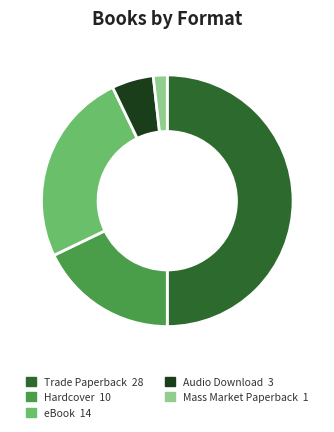

Approximately how many times larger is the value at Mass Market Paperback compared to Hardcover?

0.1